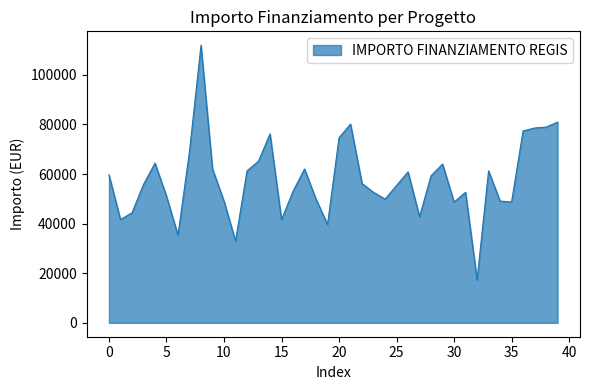

What is the difference between the maximum and minimum values?

94665.7